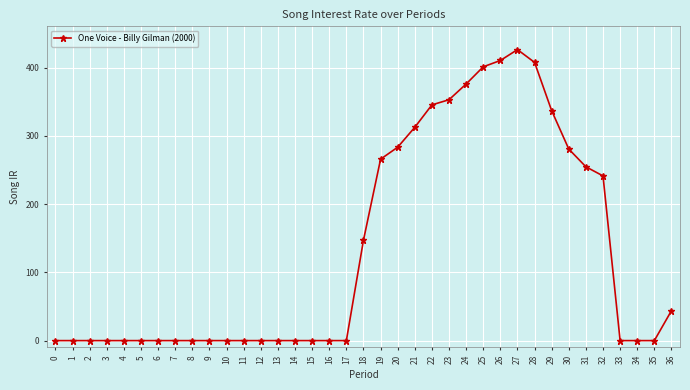

At which category does the chart reach its peak across all series?

27